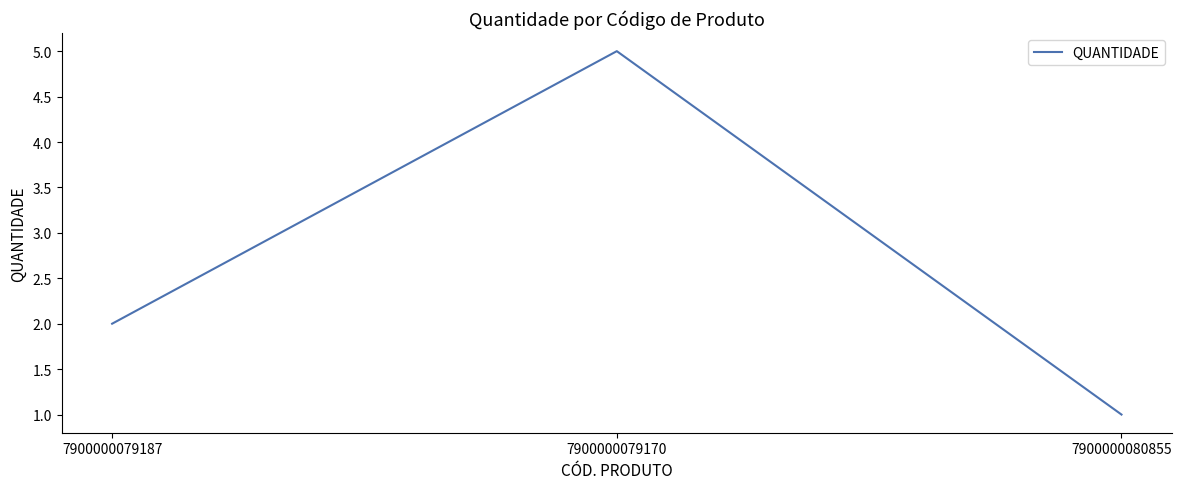

Reading left to right, what are all the values shown in this chart?

2	5	1